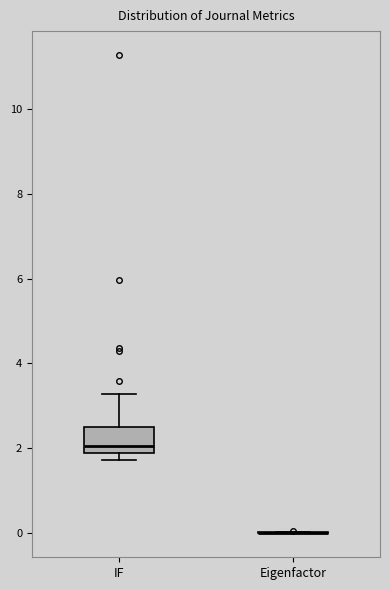

Reading left to right, transcribe this box plot: for each box, give where its median line is, the range the box spans, and where its two whiskers end, as read against the y-axis. The values are not printed on the chart, so give them approximately, as read against the axis.

IF: median 2.0 (just above the box's lower edge), box 2.0 to 2.4, whiskers 1.8 to 3.2
Eigenfactor: box collapsed to a line at 0.0, whiskers 0.0 to 0.0